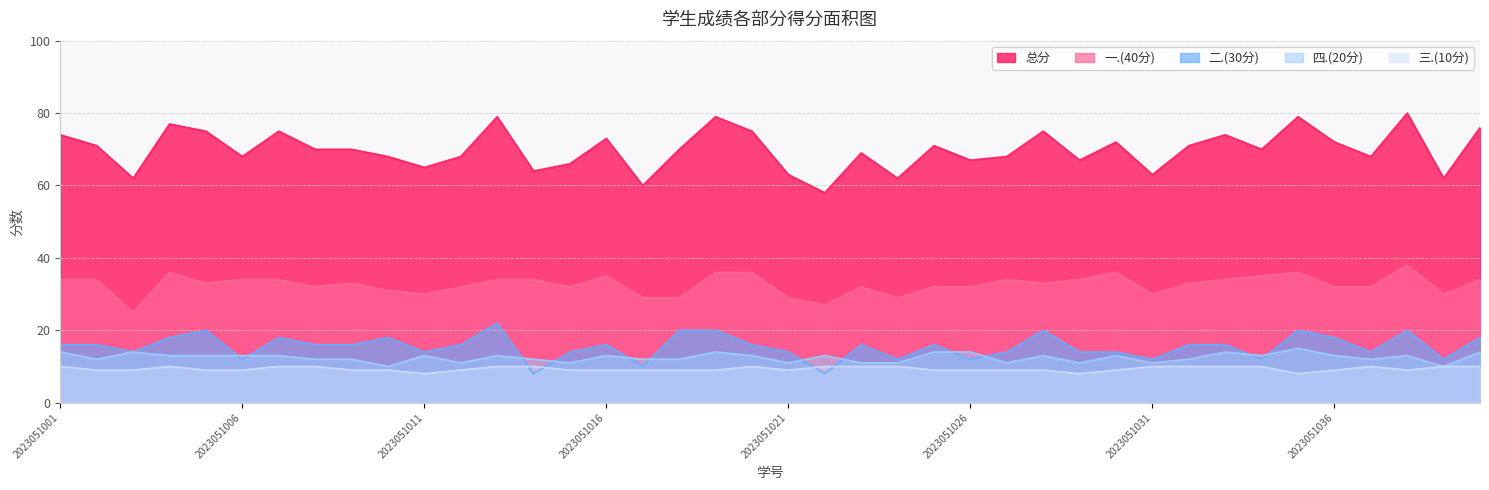

What is the difference between the highest and lowest values at 2023051003?

53